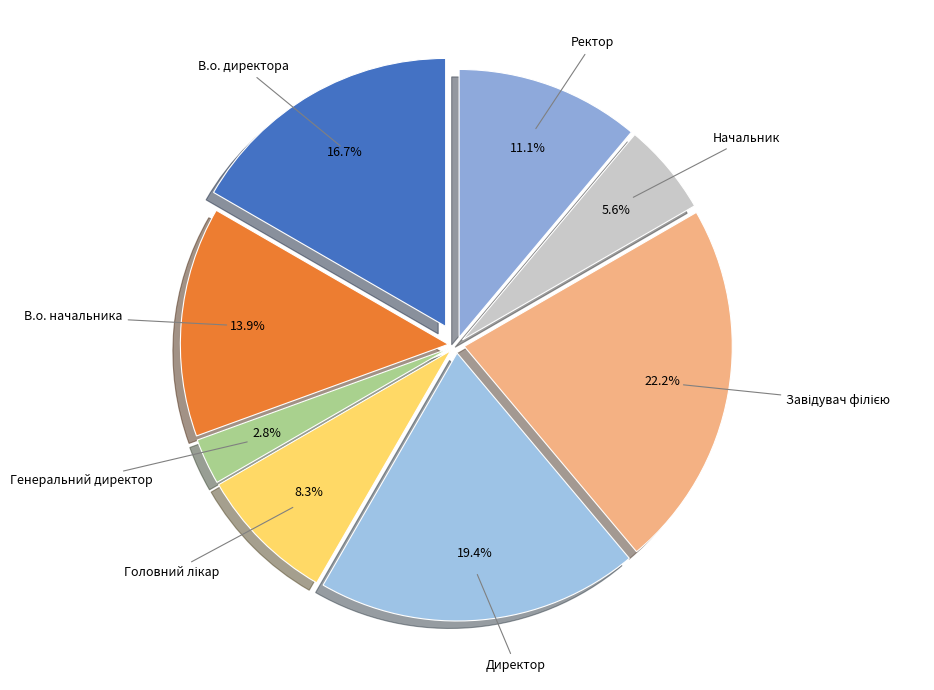

Rank the categories by value from lowest to highest.

Генеральний директор, Начальник, Головний лікар, Ректор, В.о. начальника, В.о. директора, Директор, Завідувач філією